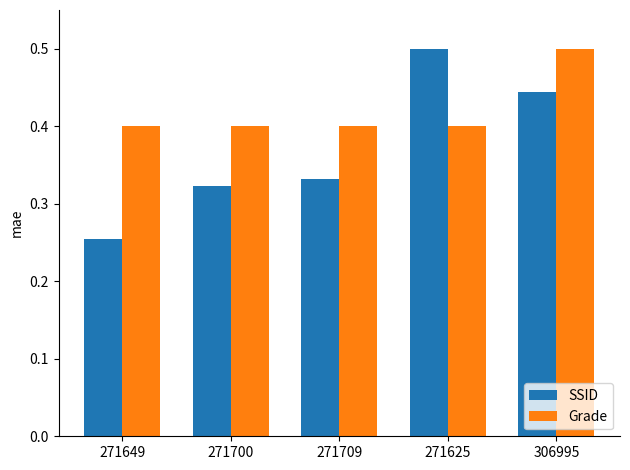

What is the difference between the SSID values at 306995 and 271649?

0.2